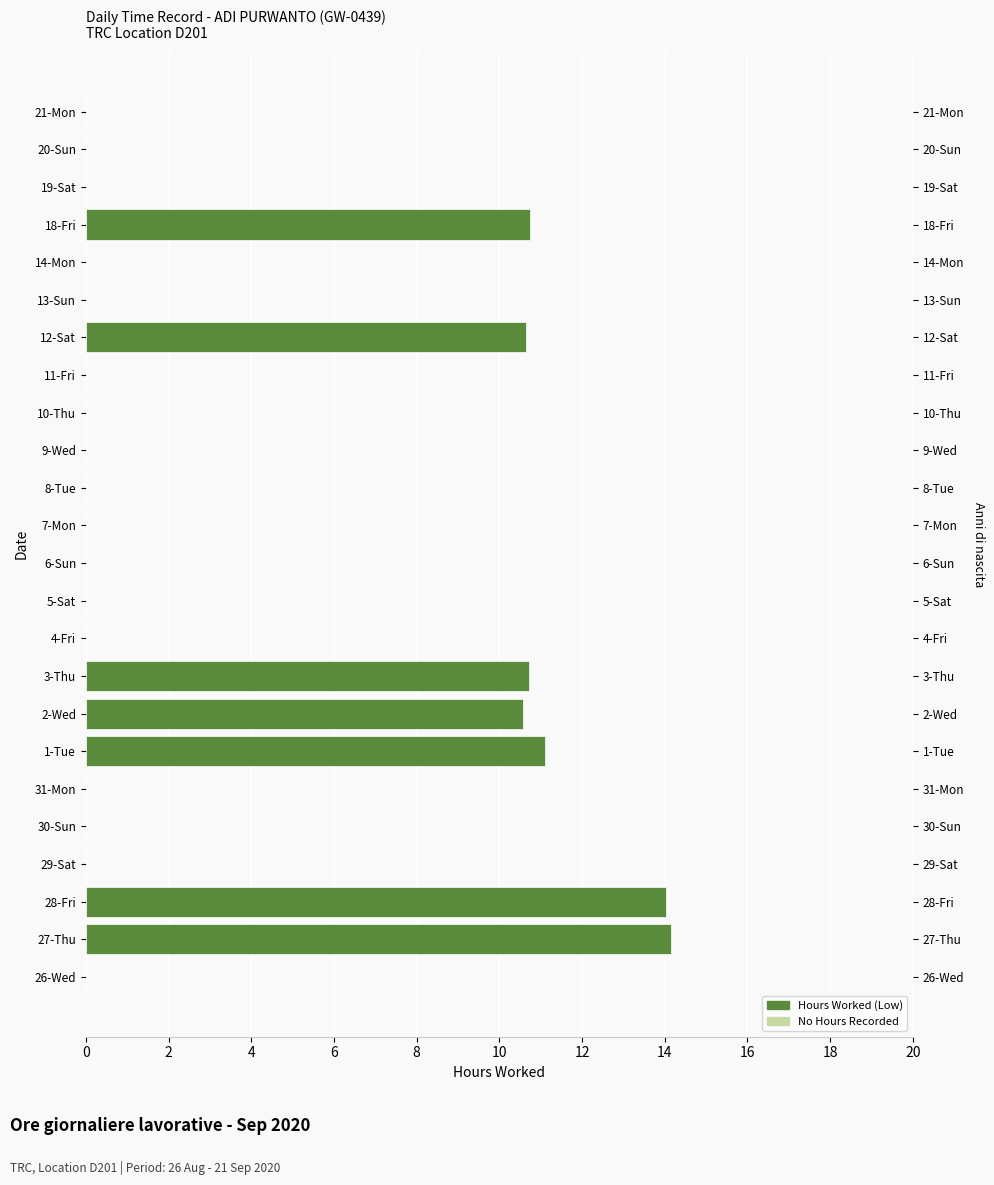

Which has a higher value, 8-Tue or 9-Wed?

8-Tue